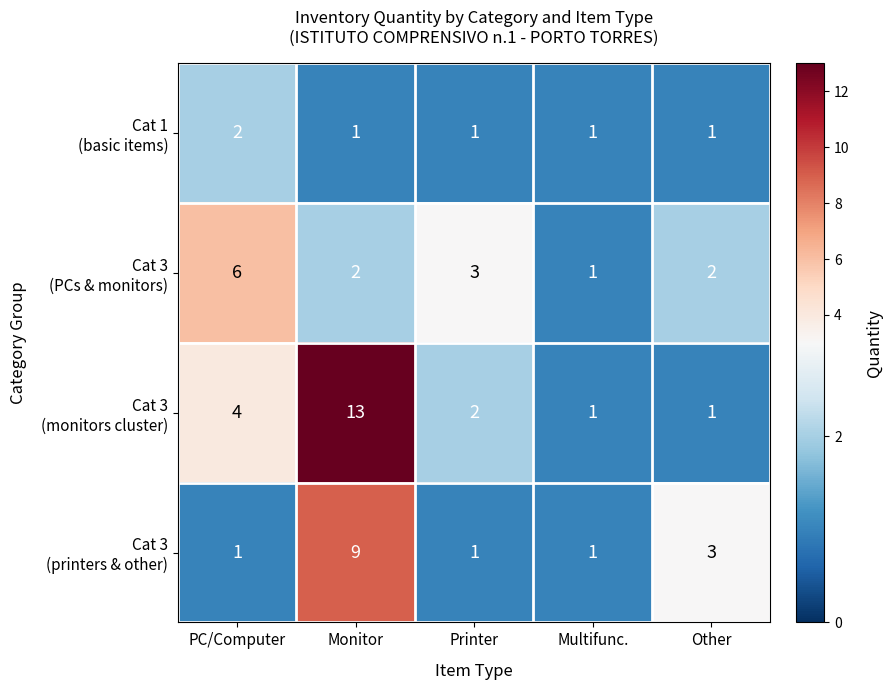

At which category is the sum across all series the highest?

Monitor